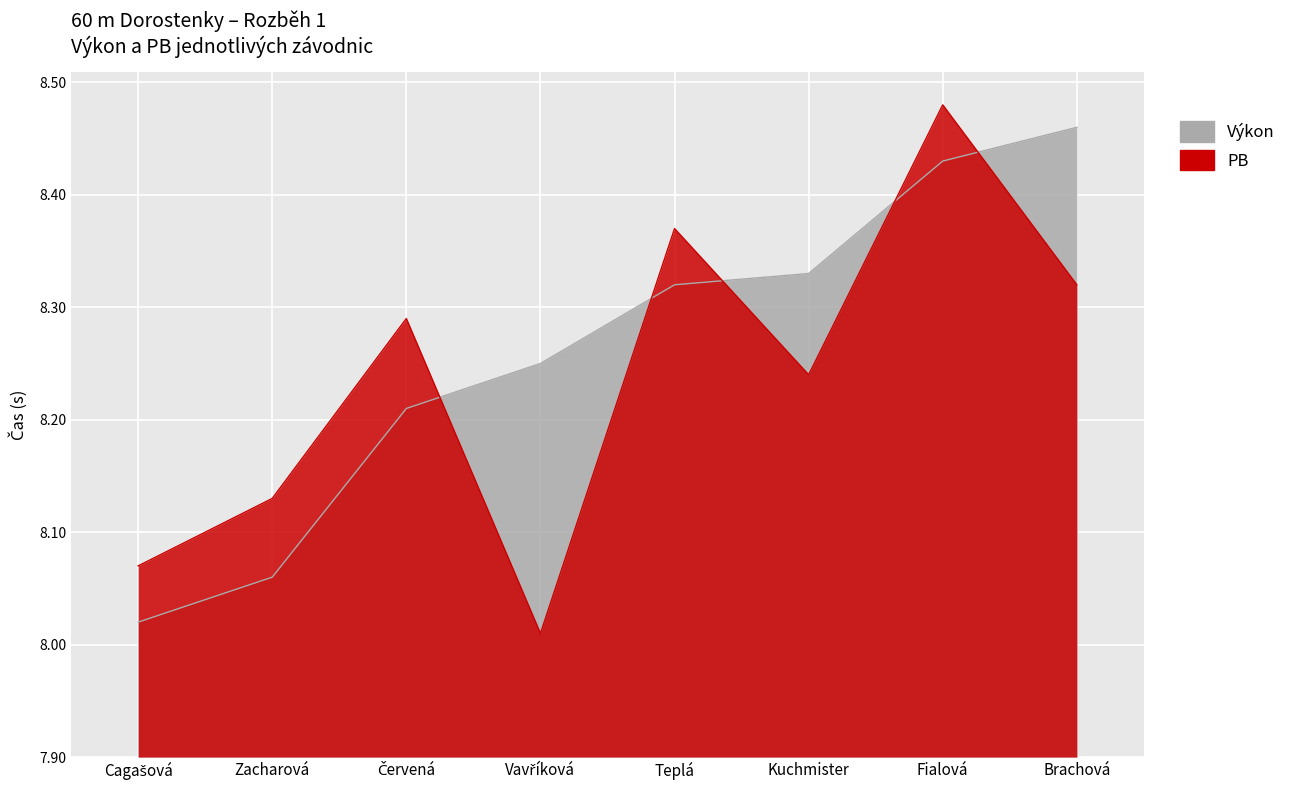

Where do PB and Výkon first cross each other?

Červená and Vavříková